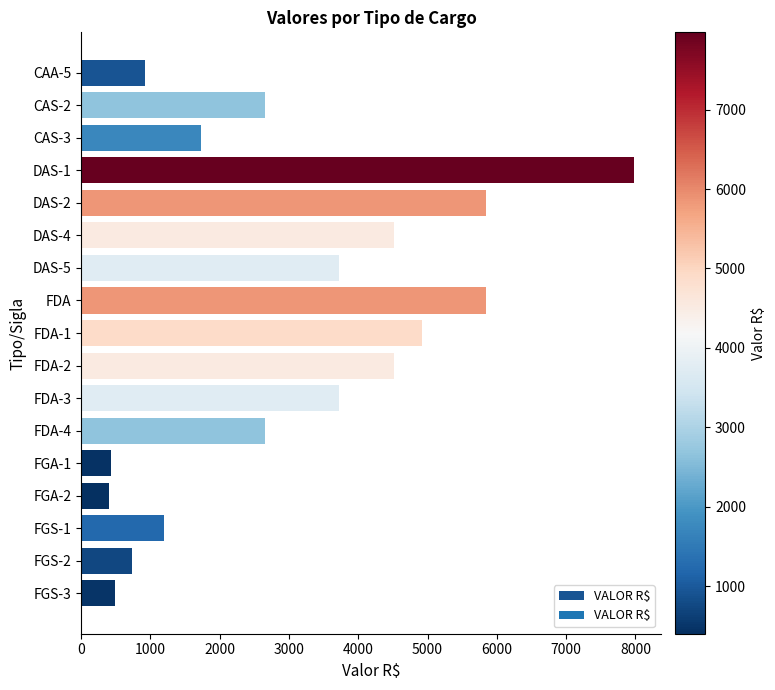

What is the greatest value displayed?

7973.3